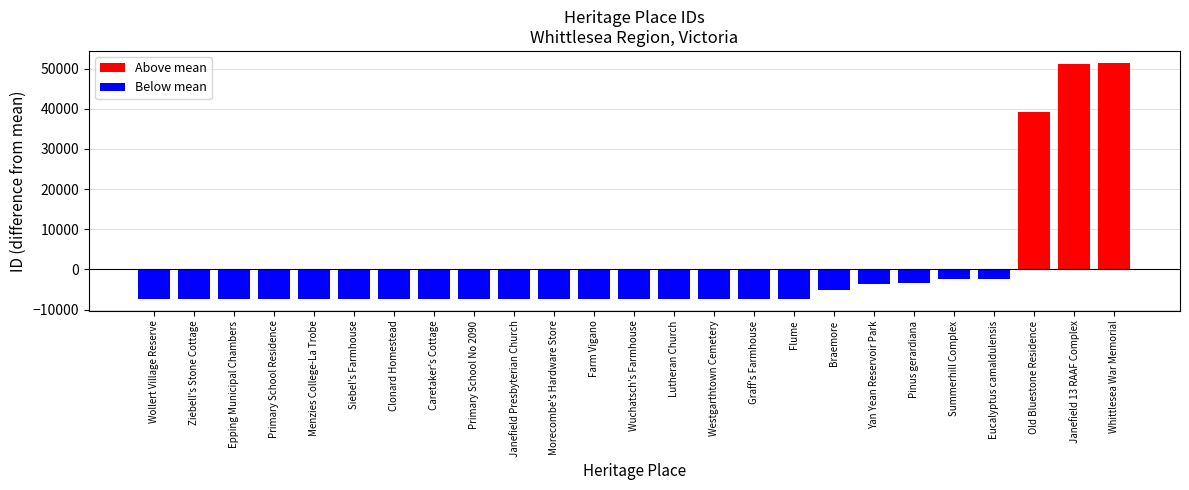

List the labels in order of value, largest first.

Whittlesea War Memorial, Janefield 13 RAAF Complex, Old Bluestone Residence, Eucalyptus camaldulensis, Summerhill Complex, Pinus gerardiana, Yan Yean Reservoir Park, Braemore, Flume, Graff's Farmhouse, Westgarthtown Cemetery, Lutheran Church, Wuchatsch's Farmhouse, Farm Vigano, Morecombe's Hardware Store, Janefield Presbyterian Church, Primary School No 2090, Caretaker's Cottage, Clonard Homestead, Siebel's Farmhouse, Menzies College-La Trobe, Primary School Residence, Epping Municipal Chambers, Ziebell's Stone Cottage, Wollert Village Reserve